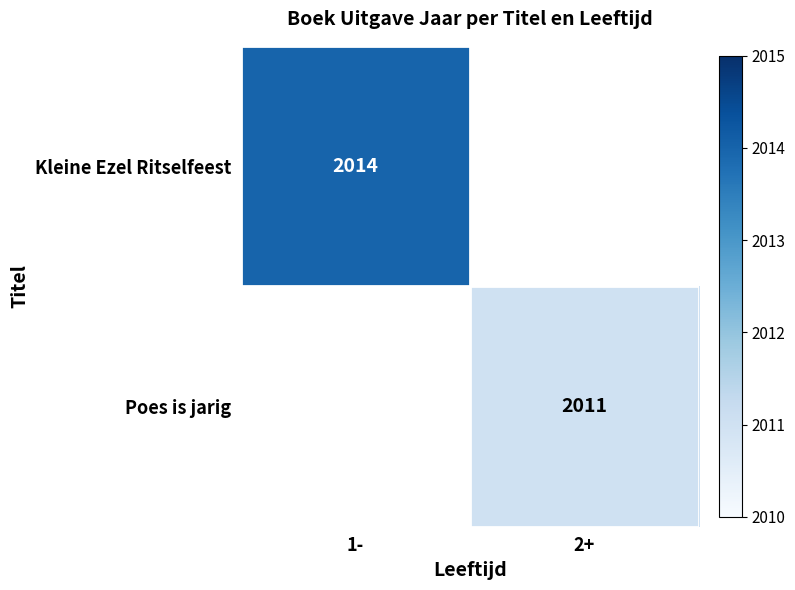

The value of Kleine Ezel Ritselfeest at 1- is 2014.0. True or false?

True